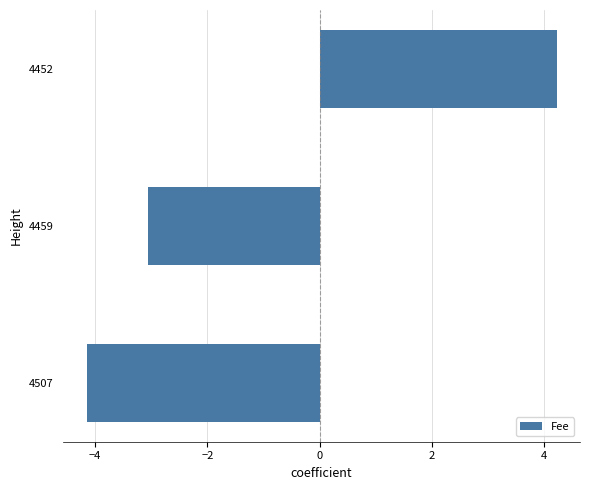

True or false: the data shows -5.5 at 4507.

False